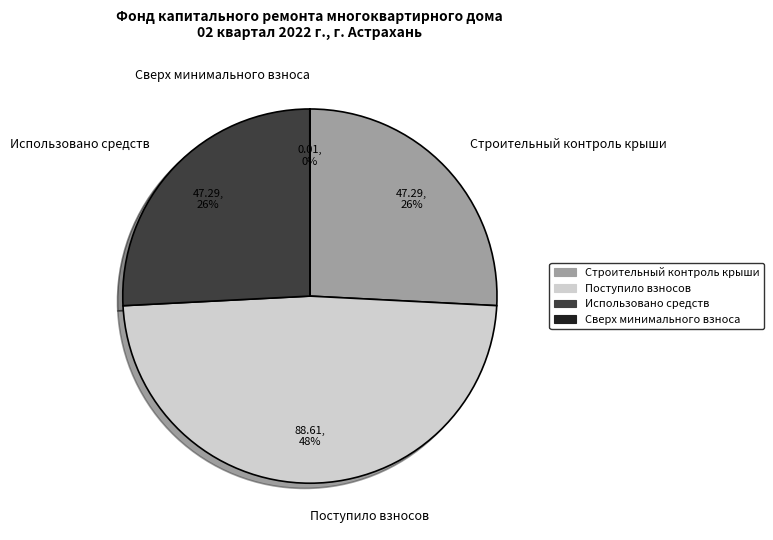

The Поступило взносов slice represents 48% of the pie. True or false?

True